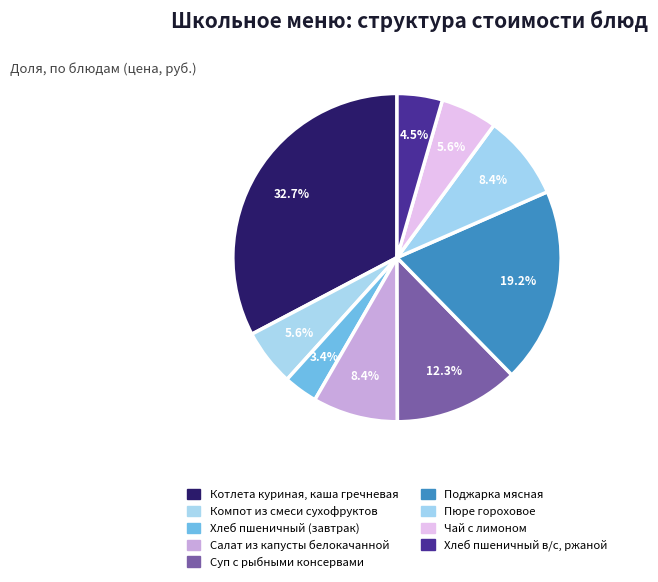

To the nearest percent, what is the difference between the largest and smallest slice percentages?

29%